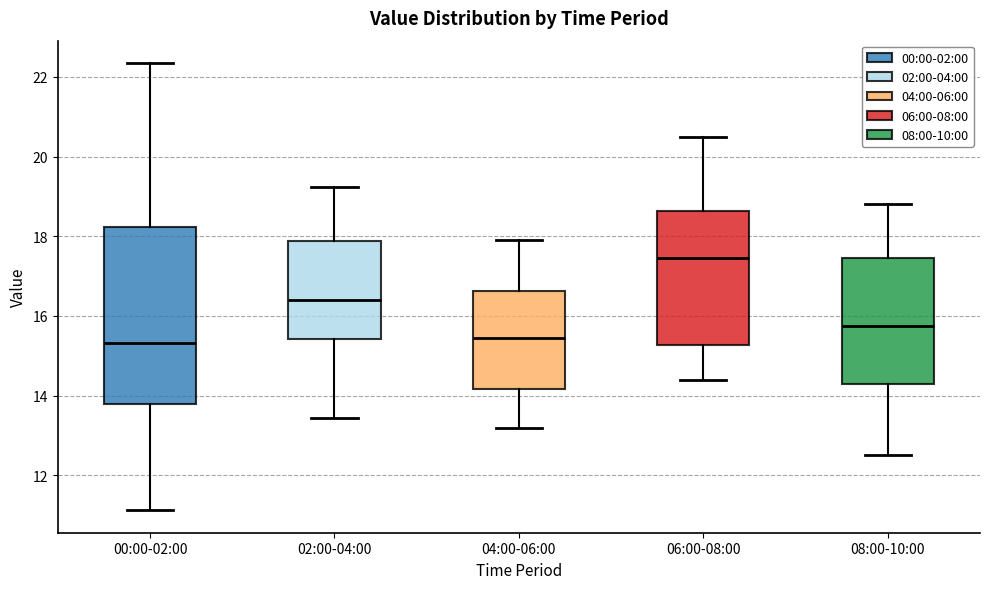

Reading left to right, transcribe this box plot: for each box, give where its median line is, the range the box spans, and where its two whiskers end, as read against the y-axis. The values are not printed on the chart, so give them approximately, as read against the axis.

00:00-02:00: median 15.4, box 13.8 to 18.2, whiskers 11.2 to 22.4
02:00-04:00: median 16.4, box 15.4 to 17.8, whiskers 13.4 to 19.2
04:00-06:00: median 15.4, box 14.2 to 16.6, whiskers 13.2 to 18.0
06:00-08:00: median 17.4, box 15.2 to 18.6, whiskers 14.4 to 20.6
08:00-10:00: median 15.8, box 14.4 to 17.4, whiskers 12.6 to 18.8